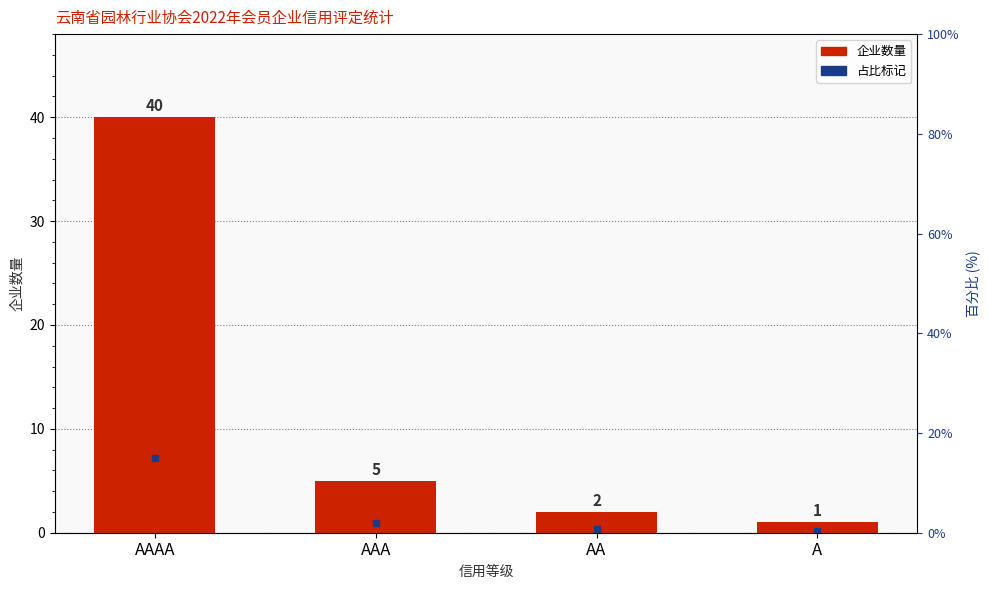

What is the change in value from AAA to AA?

-3